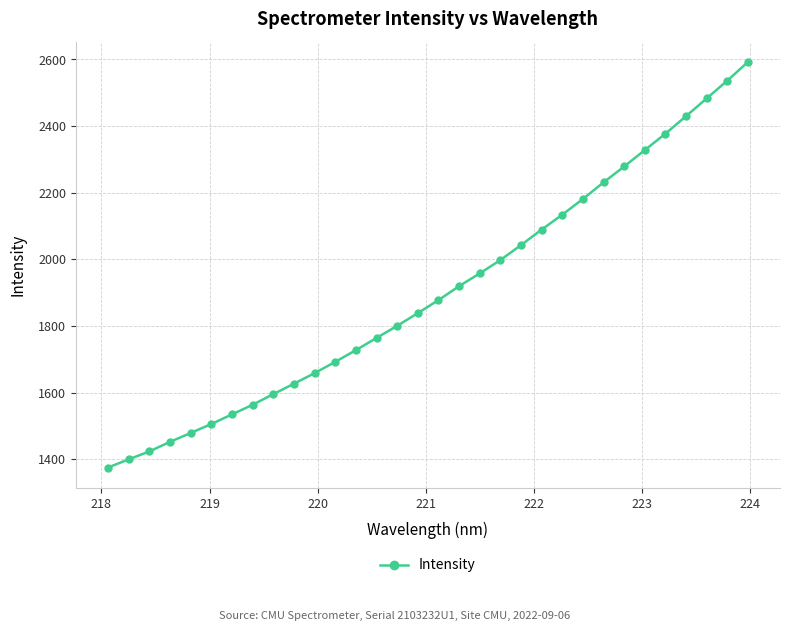

What is the value of the 17th point from the left?

1877.4